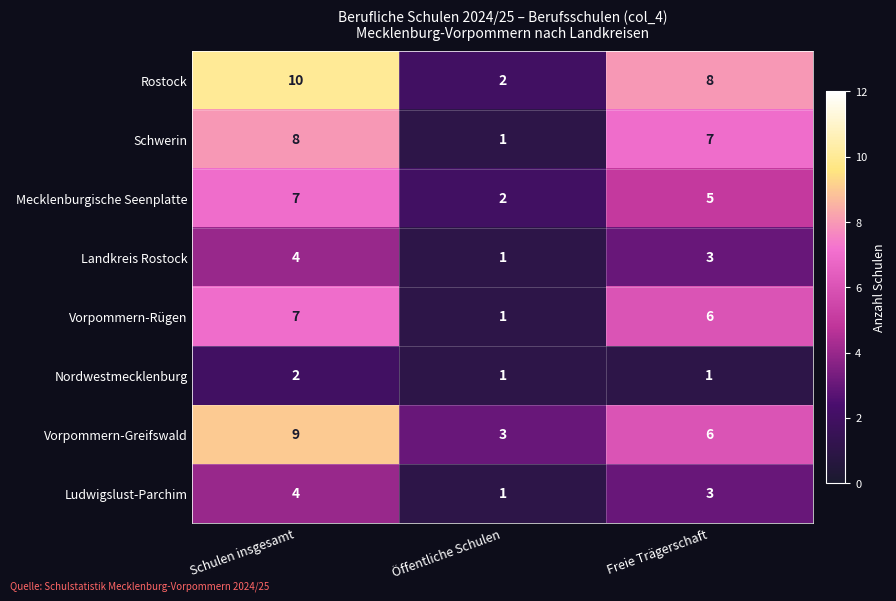

The Vorpommern-Greifswald series shows 6 at Freie Trägerschaft. True or false?

True